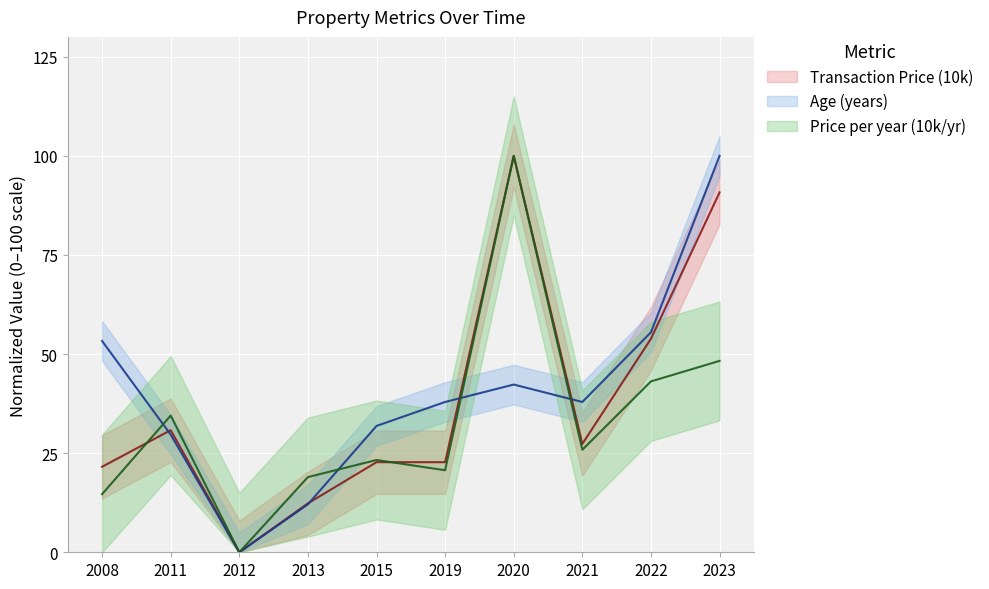

What value does the Age (years) series have at 2021?

37.9